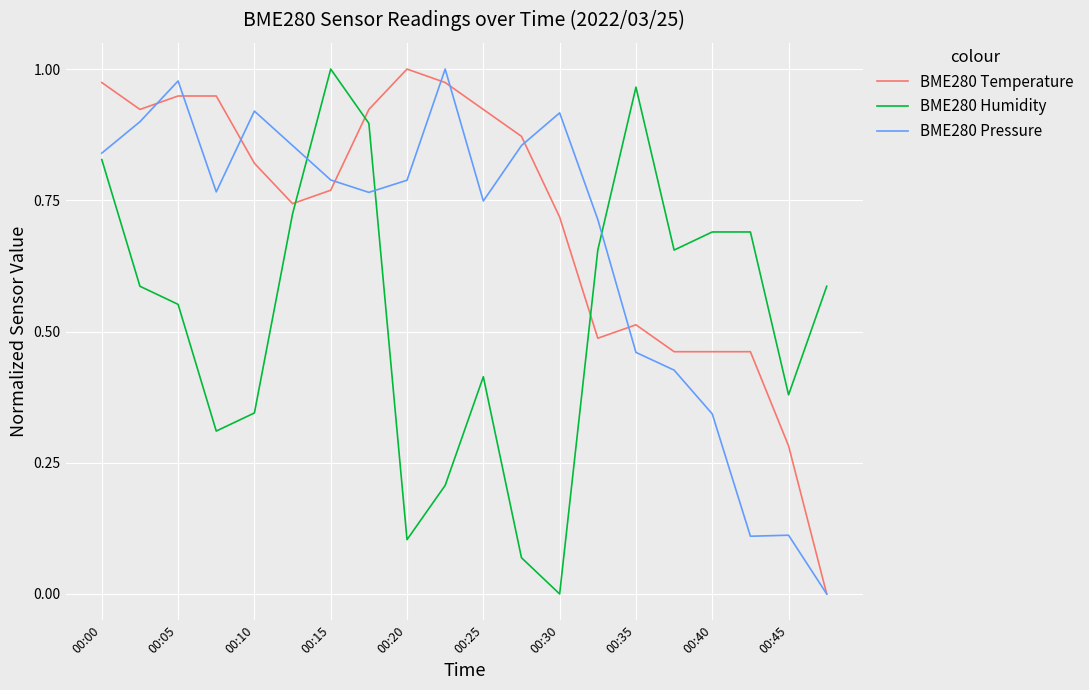

How many times do BME280 Pressure and BME280 Humidity cross each other?

3